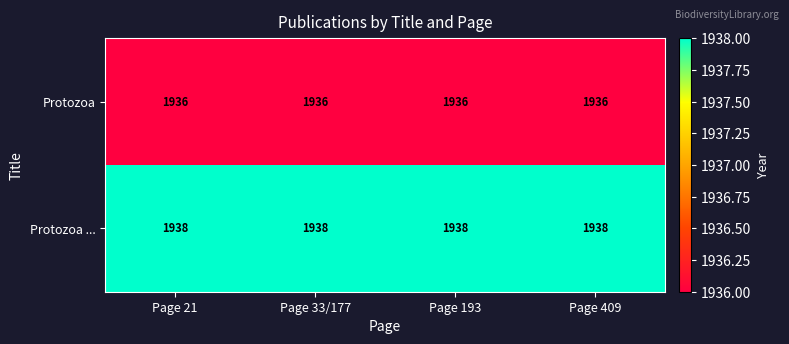

What is the sum of the Protozoa ... values at Page 409 and Page 33/177?

3876